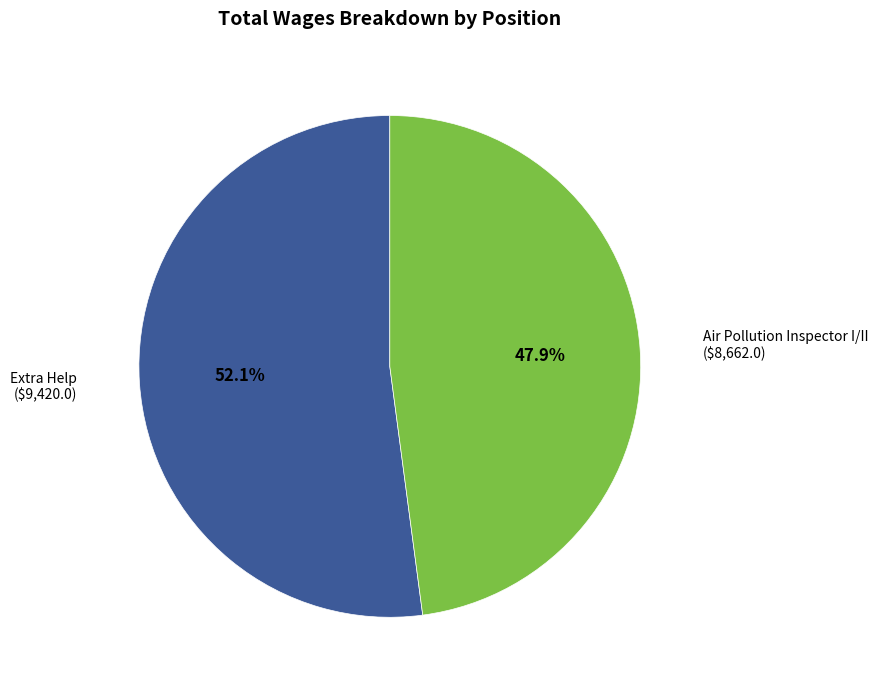

Is there any slice that represents more than half of the pie?

Yes